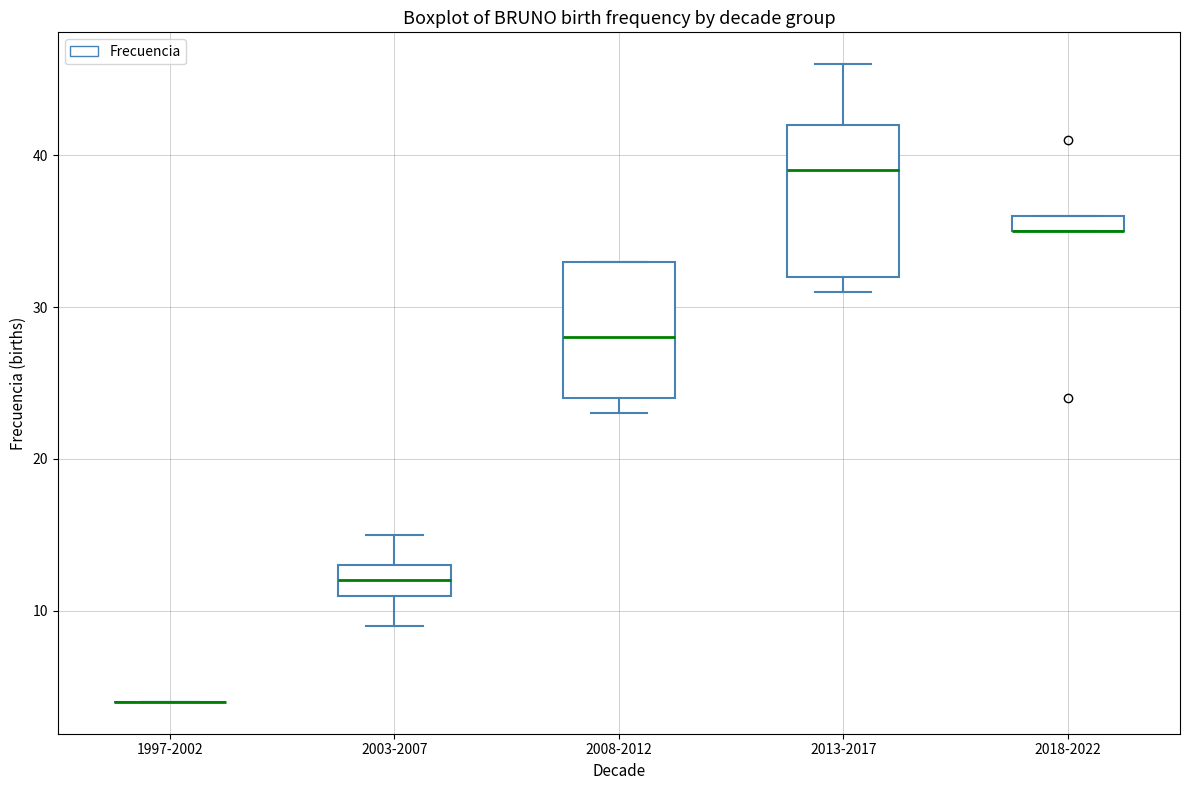

Where is the lower edge of the box for 2018-2022 on the y-axis? The values are not printed on the chart, so give them approximately, as read against the axis.

35